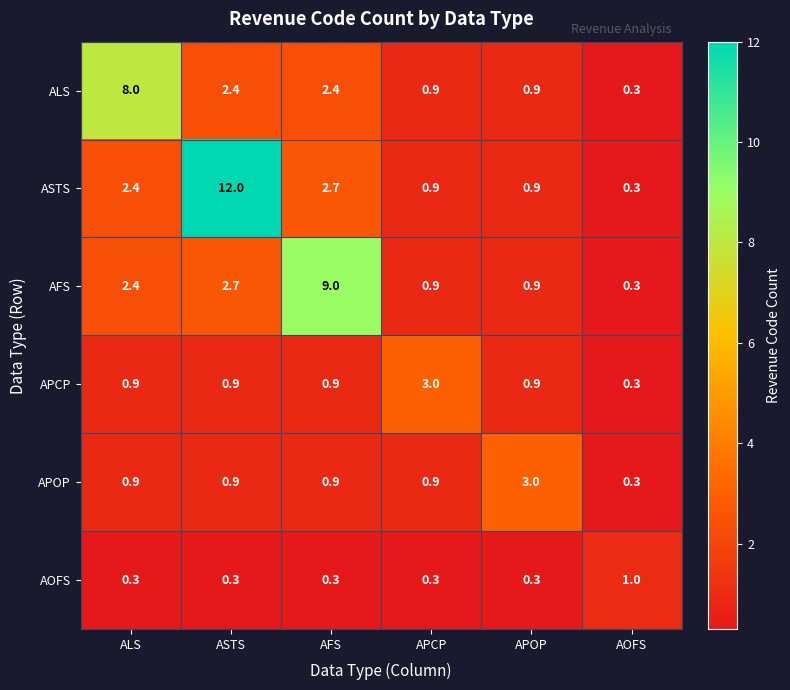

What is the difference between the second highest and second lowest values in the AFS series?

1.8